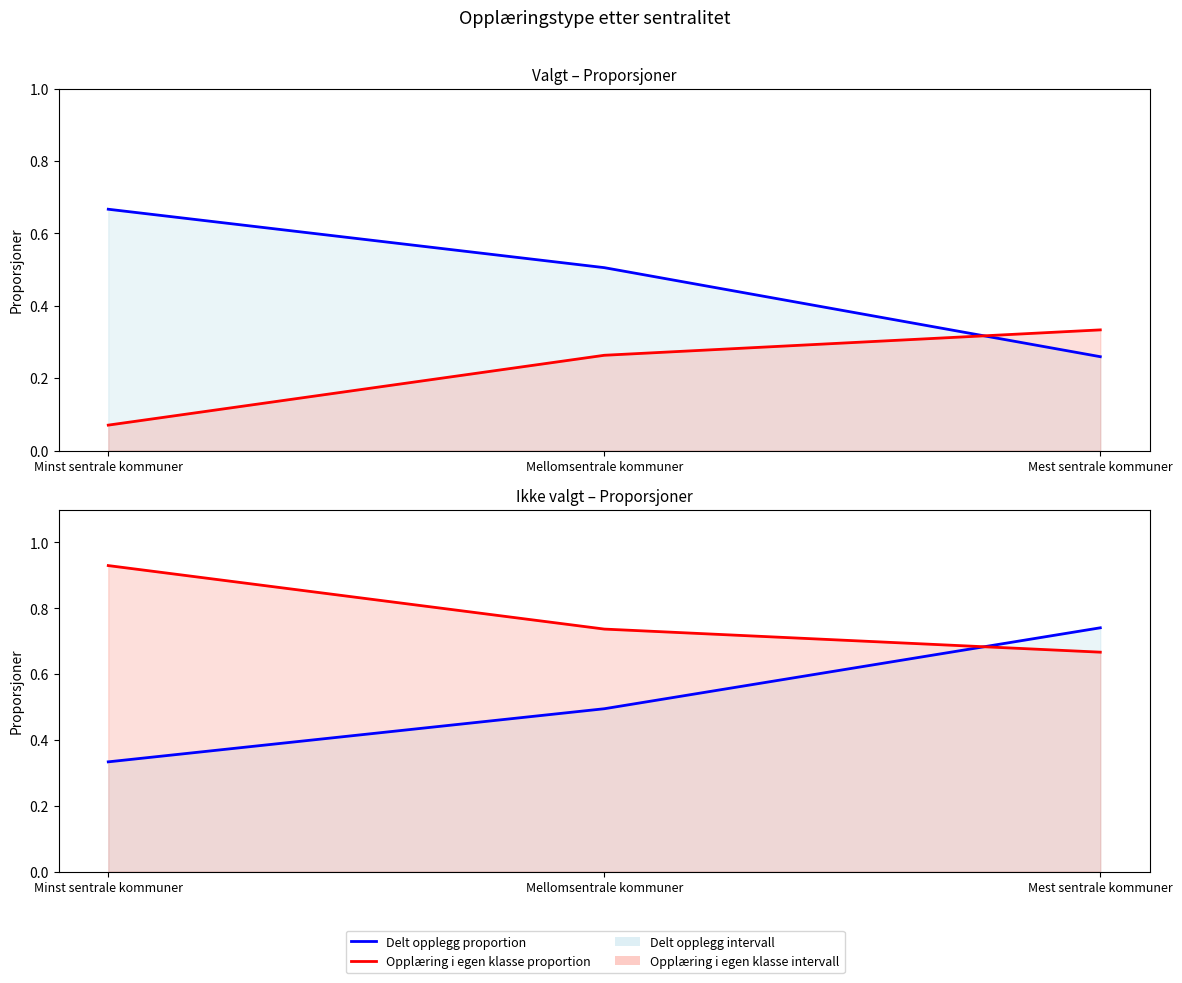

How many series are shown in this chart?

4